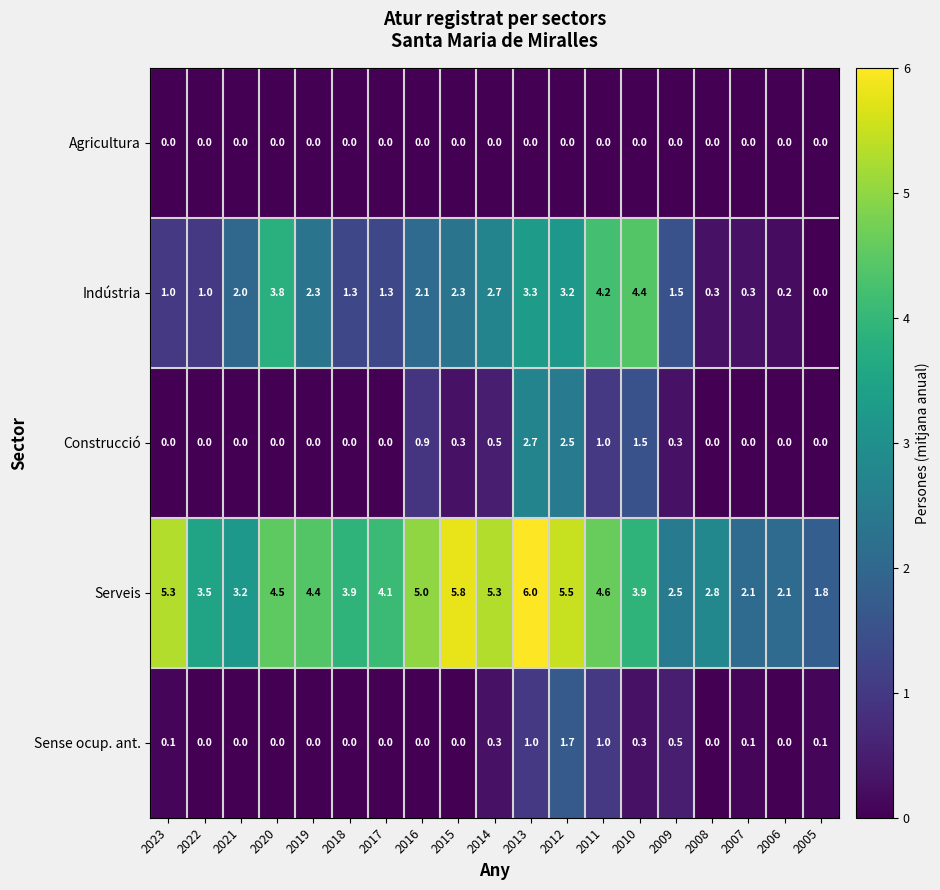

The value of Serveis at 2005 is 3.2. True or false?

False